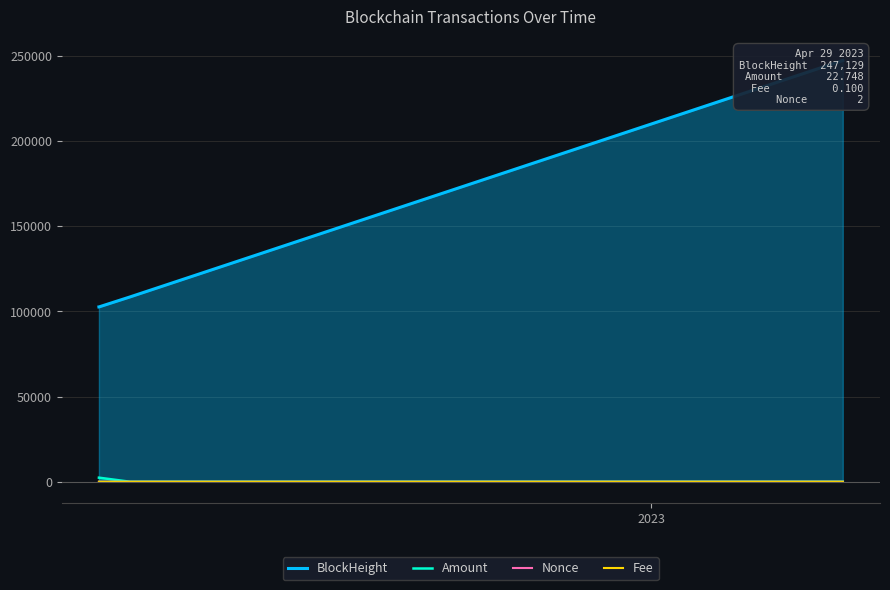

What are all the series names shown in the legend?

BlockHeight, Amount, Nonce, Fee